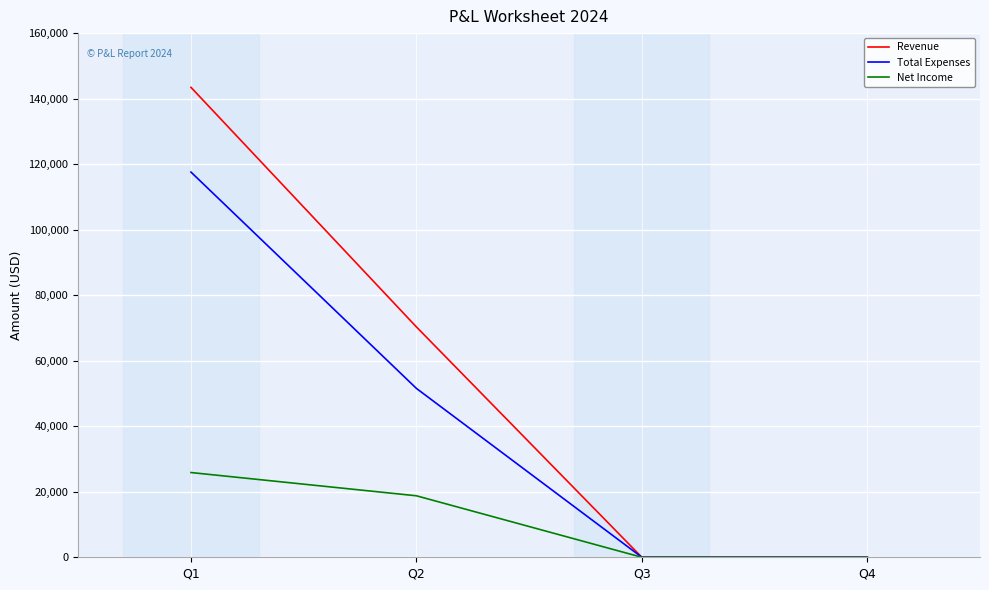

List the series in order of their peak value, lowest first.

Net Income, Total Expenses, Revenue